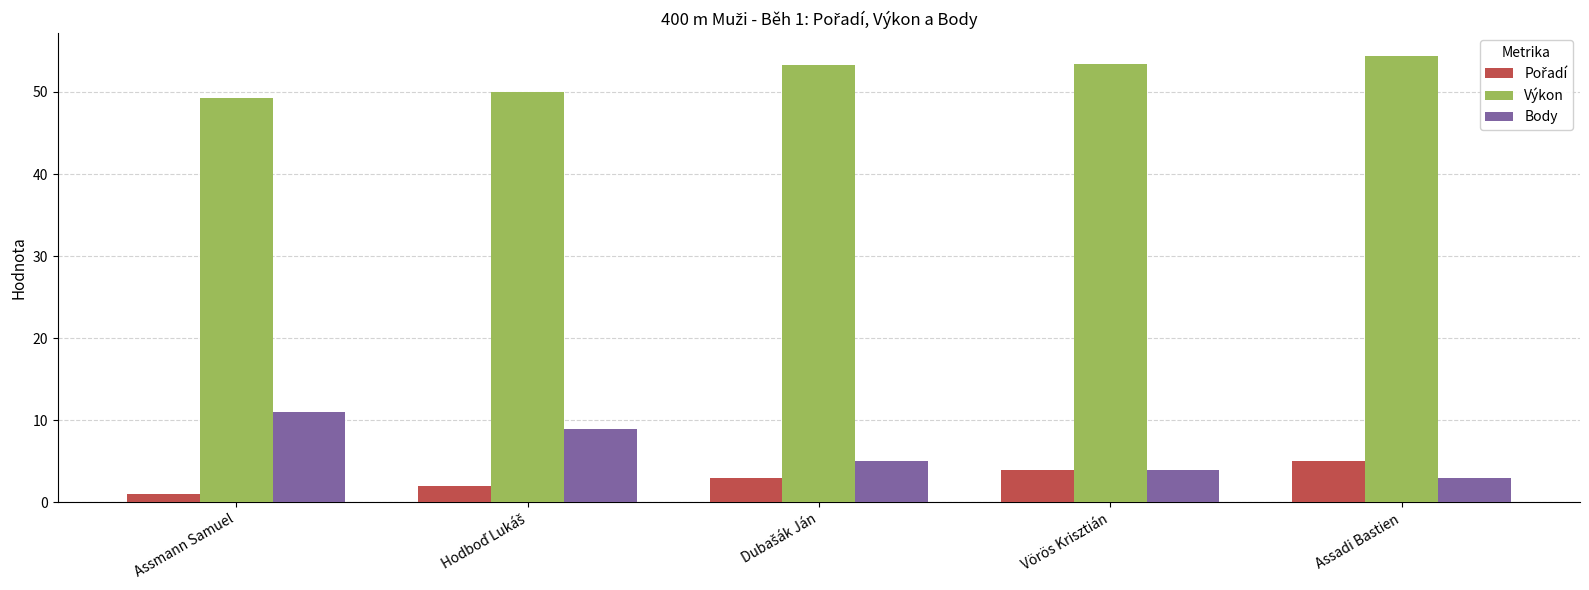

What is the difference between the maximum and minimum values in the Výkon series?

5.2